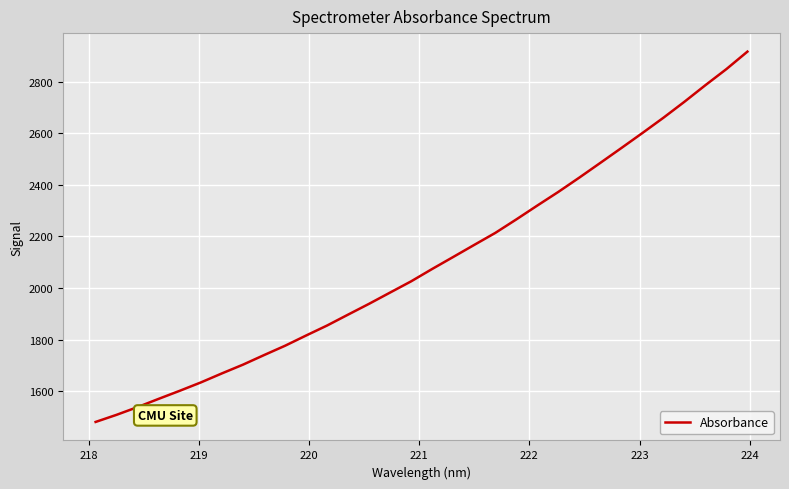

What is the difference between the maximum and minimum values?

1436.0